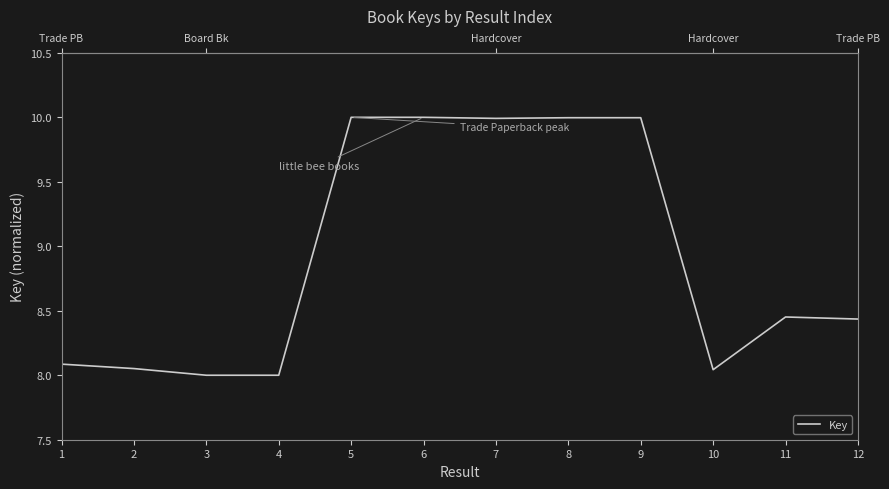

True or false: the data has more than 0 interior local peaks.

True